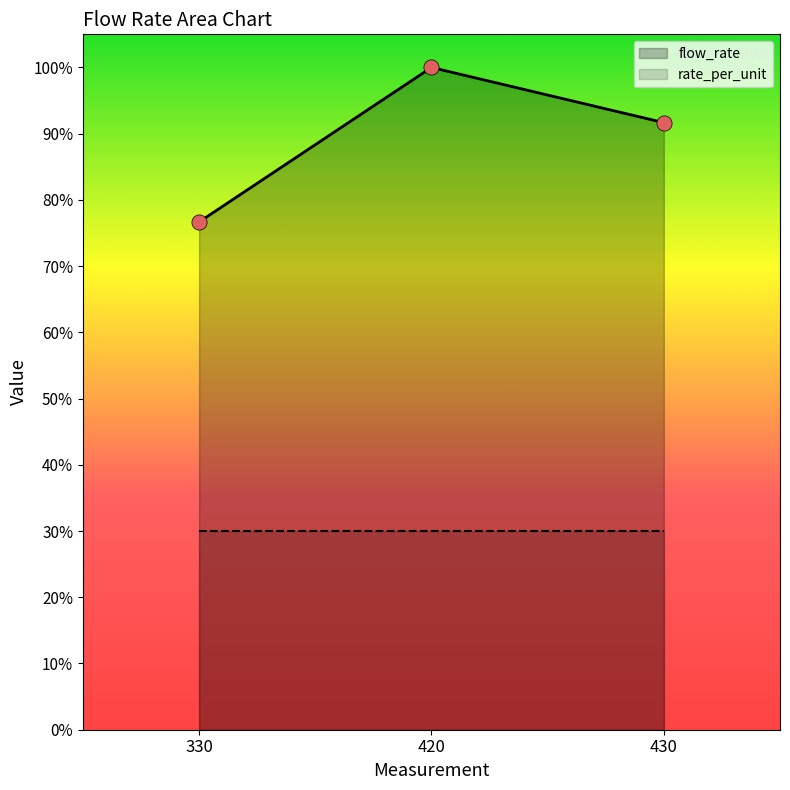

Which has a higher value, 430 or 420?

420